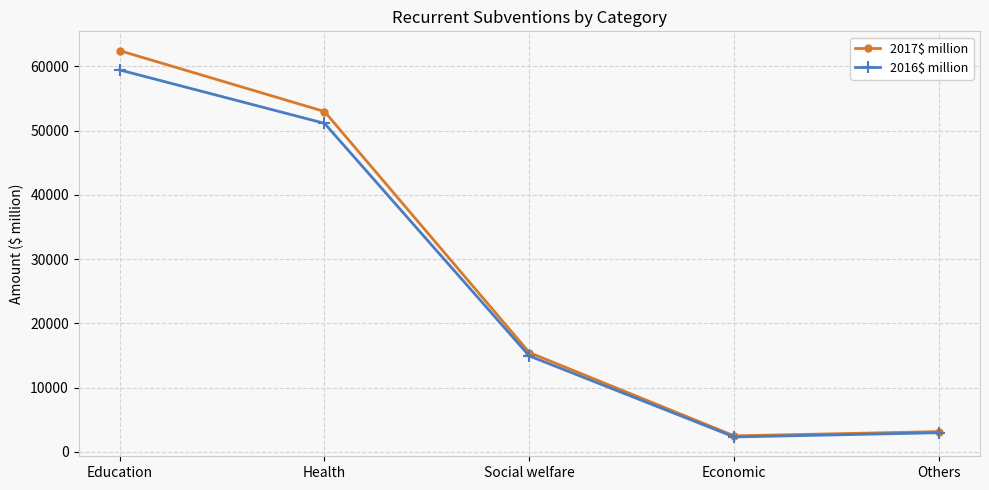

Which series changed the most between Social welfare and Economic?

2017$ million